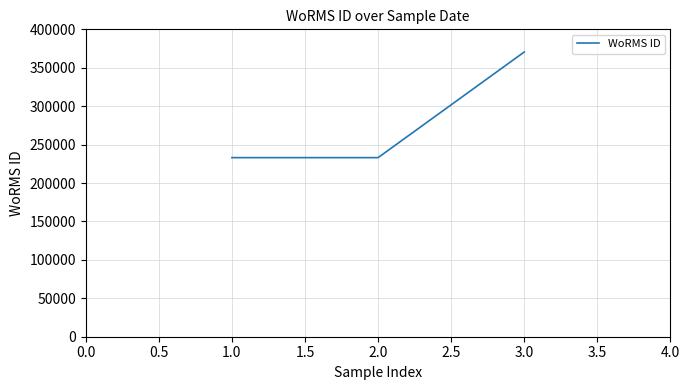

What is the change in value from 2.0 to 3.0?

+137473